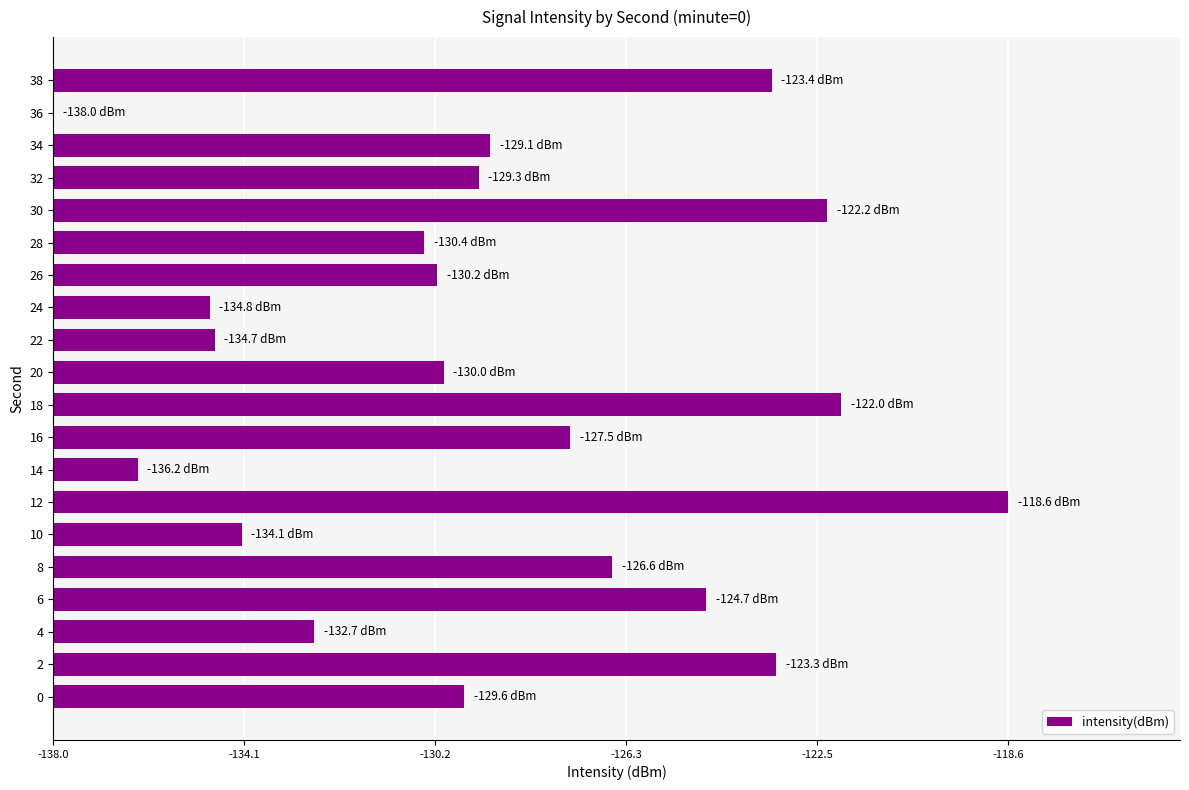

What is the difference between the maximum and minimum values?

19.4